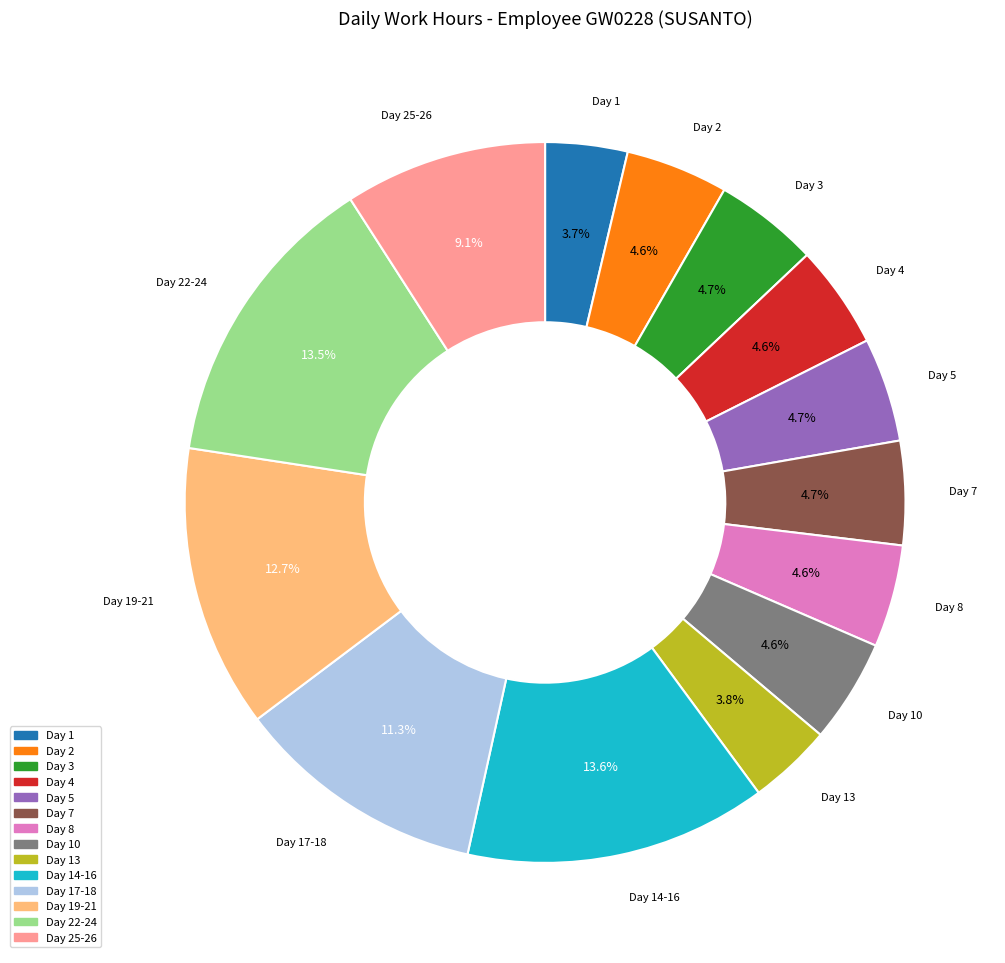

Does any single category account for the majority?

No